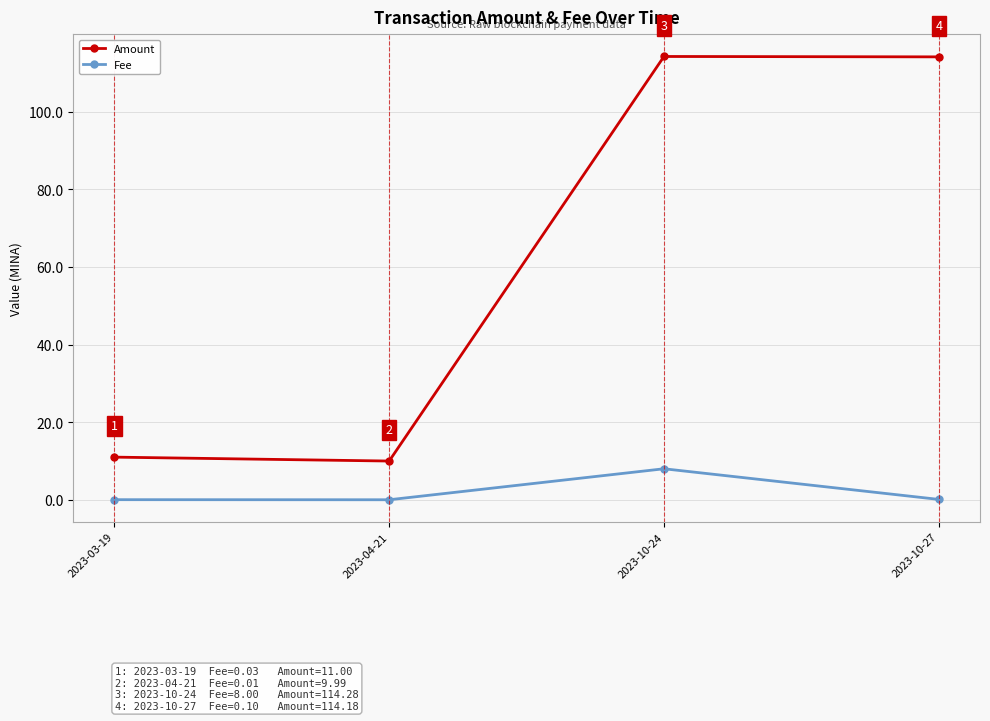

Where is the first local maximum for Fee?

2023-10-24